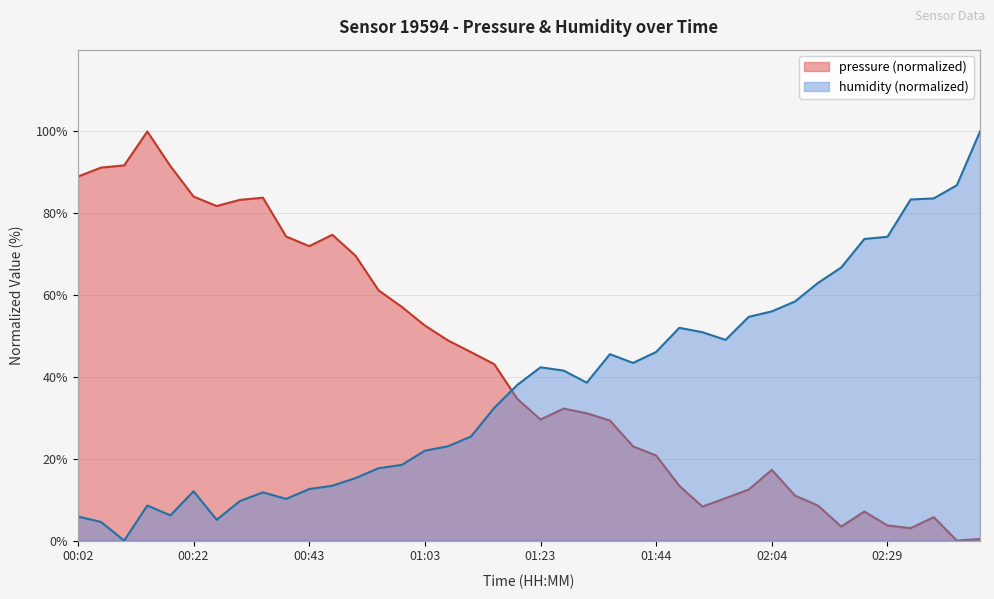

Rank the series by their maximum value, from lowest to highest.

pressure, humidity